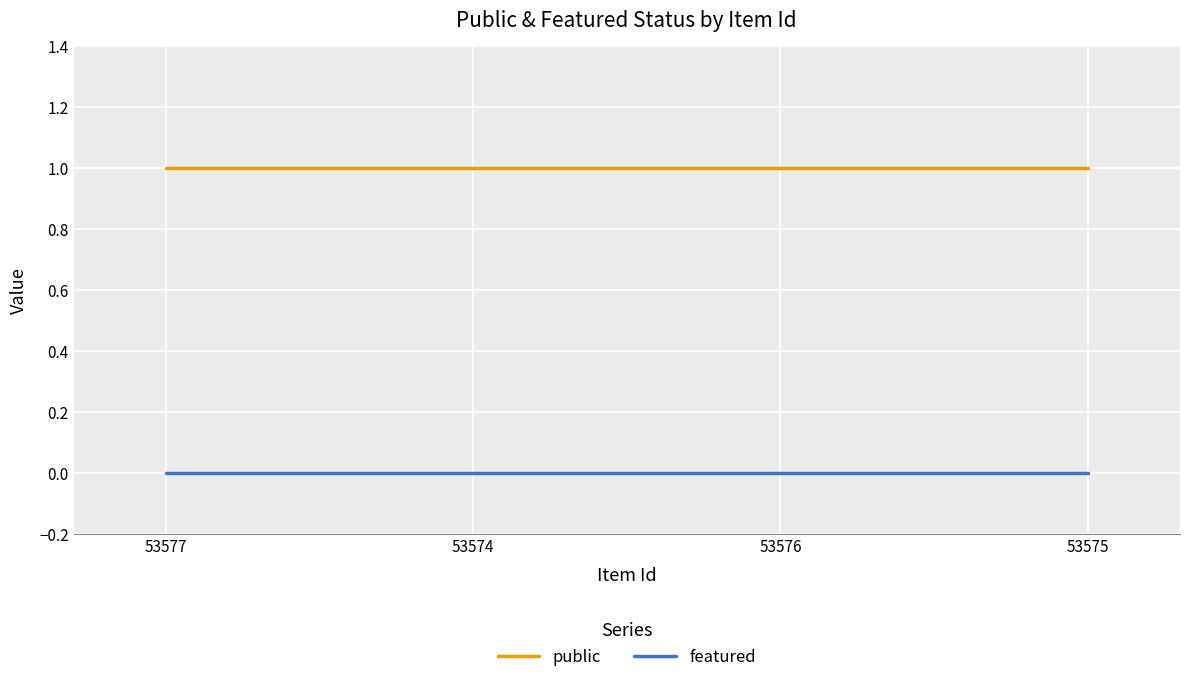

How many lines are shown in the chart?

2